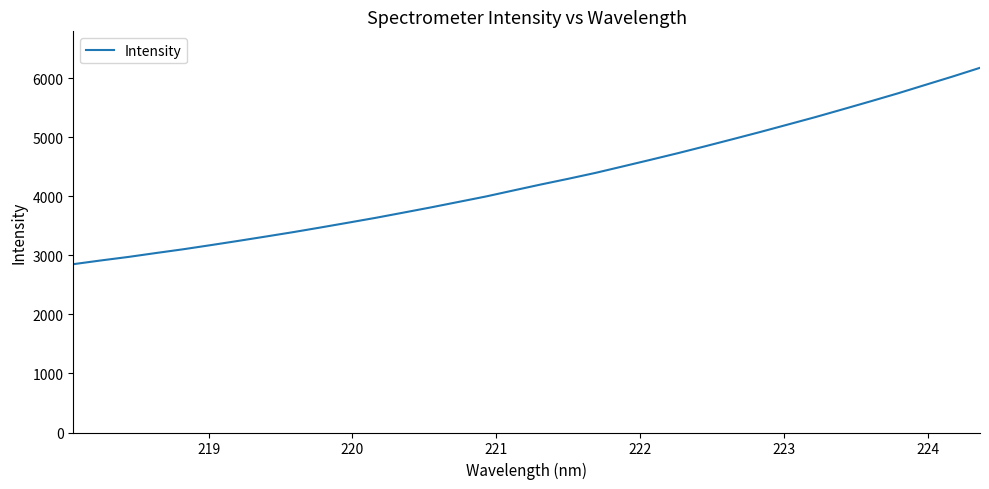

What is the difference between the maximum and minimum values?

3324.7